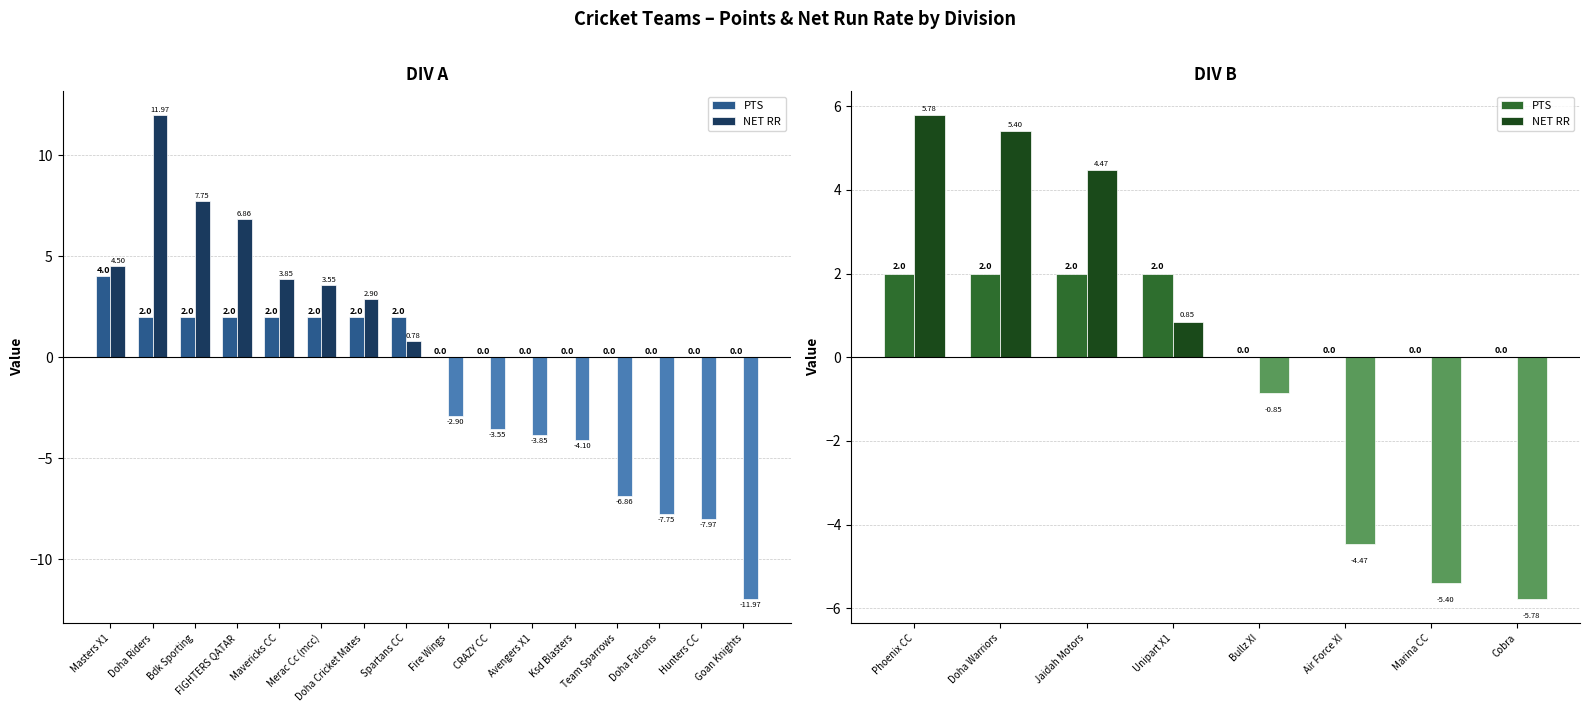

How many bars are there in each group?

2